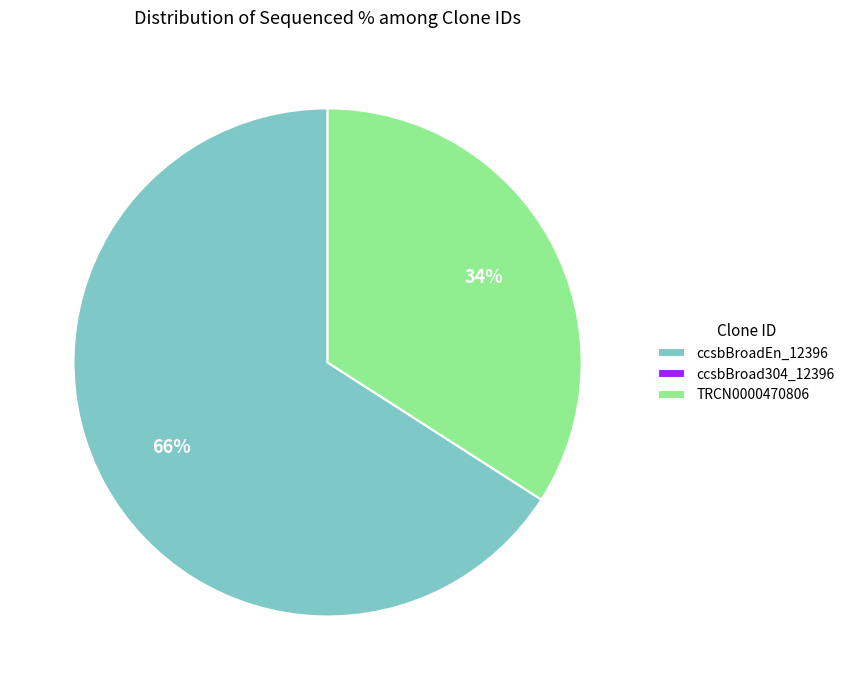

What is the ratio of the value at ccsbBroadEn_12396 to the value at TRCN0000470806?

1.9